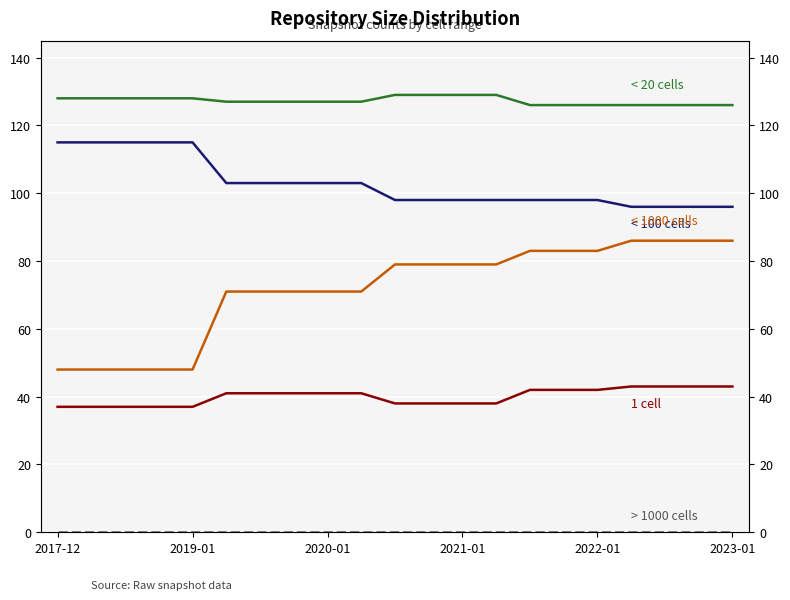

How many series are shown in this chart?

5